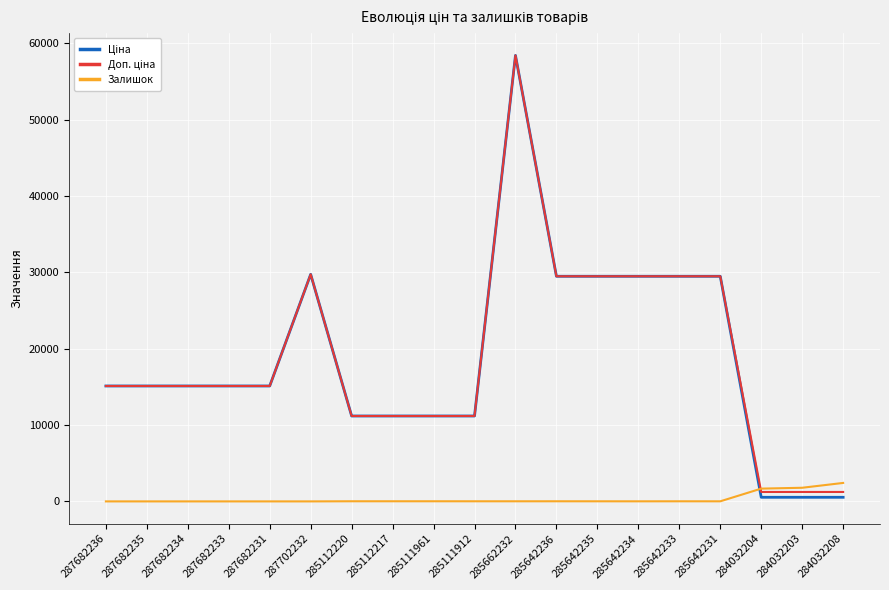

What is the greatest value displayed?

58426.5